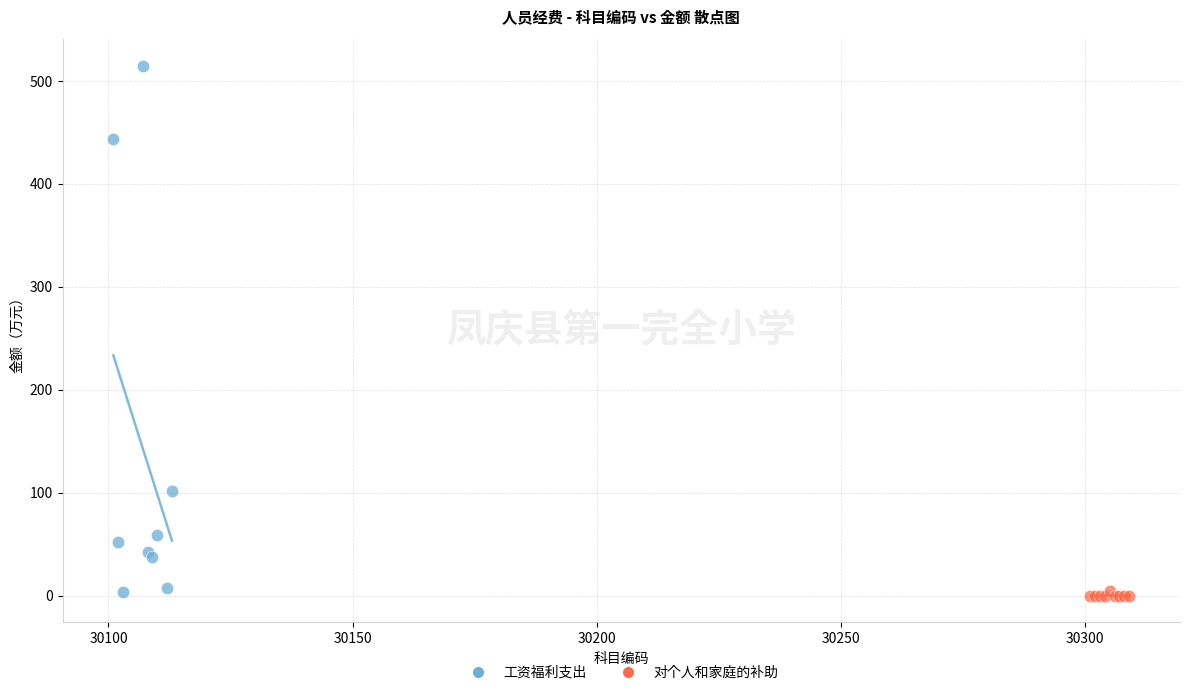

Which series has the largest Y range (max minus min)?

工资福利支出